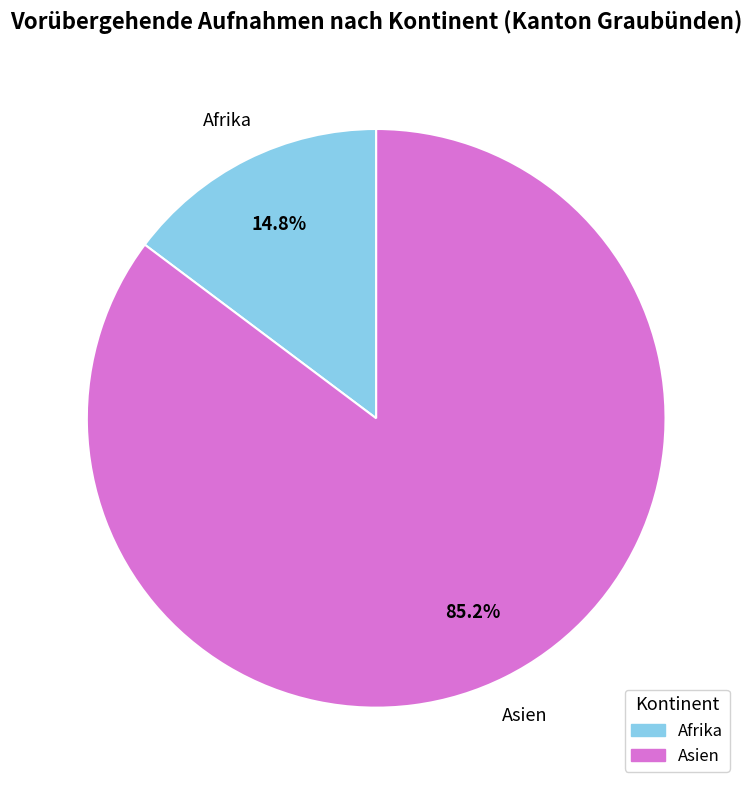

Does any single category account for the majority?

Yes